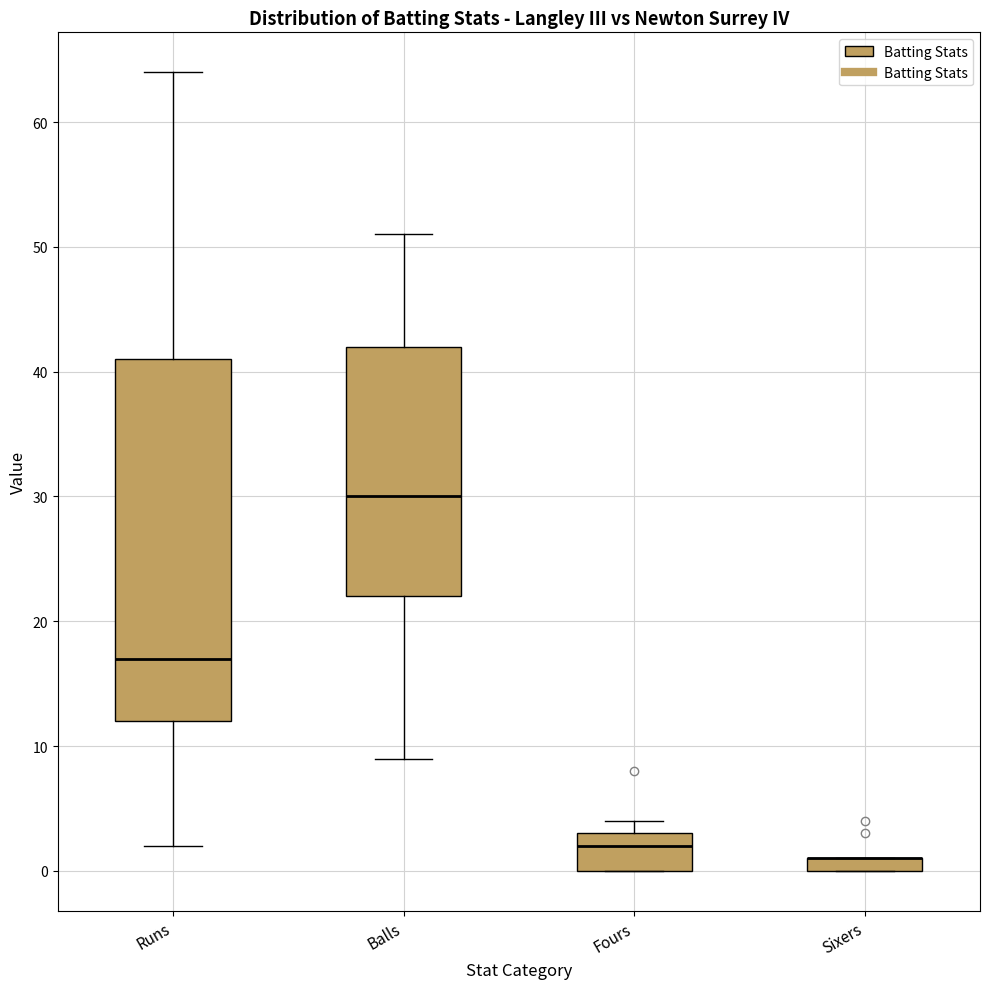

Where is the lower edge of the box for Fours on the y-axis? The values are not printed on the chart, so give them approximately, as read against the axis.

0